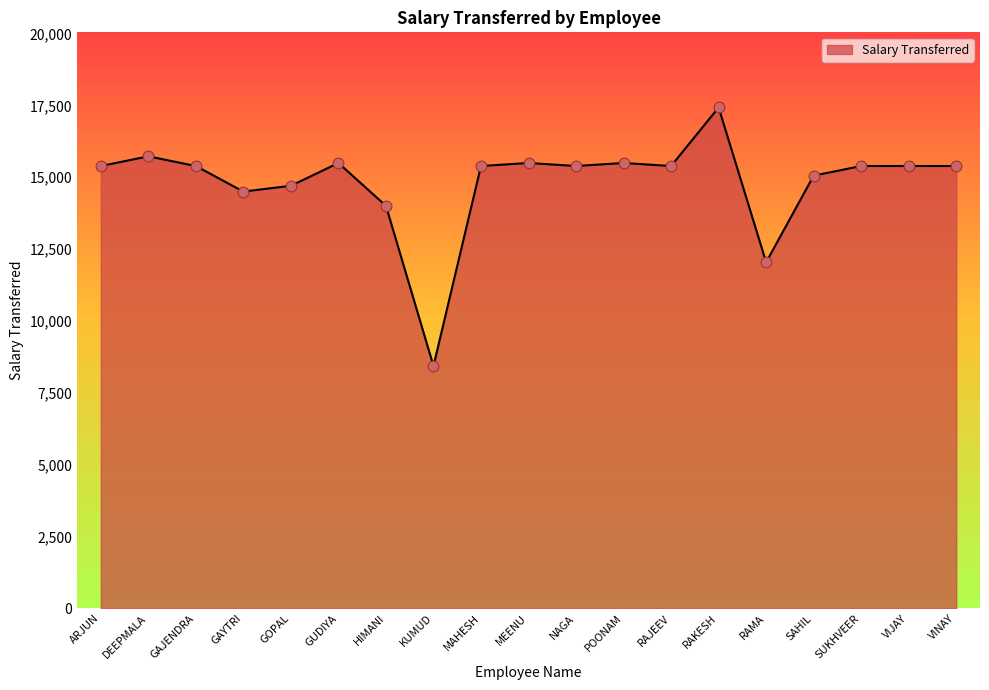

What is the ratio of the value at POONAM to the value at SAHIL?

1.0